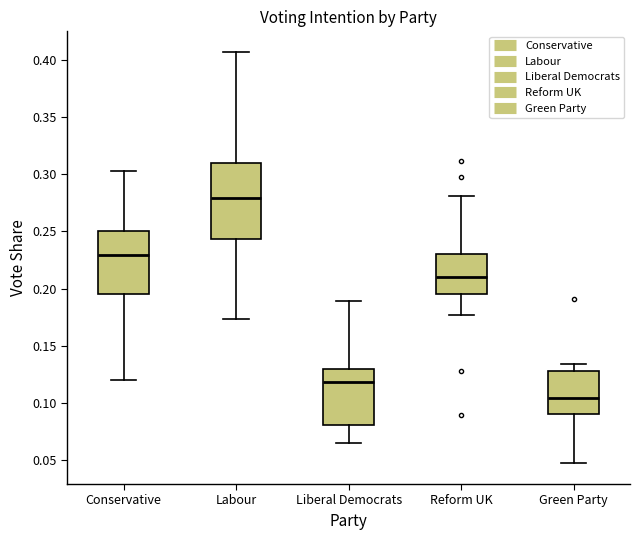

Which box is the tallest, from its lower edge to its upper edge?

Labour